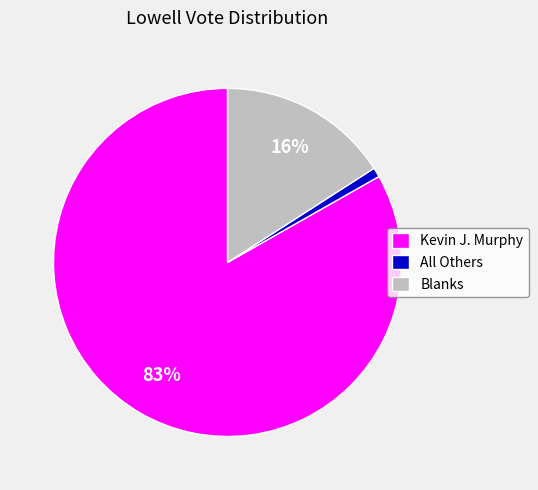

Do Blanks and Kevin J. Murphy together represent more than half of the pie?

Yes